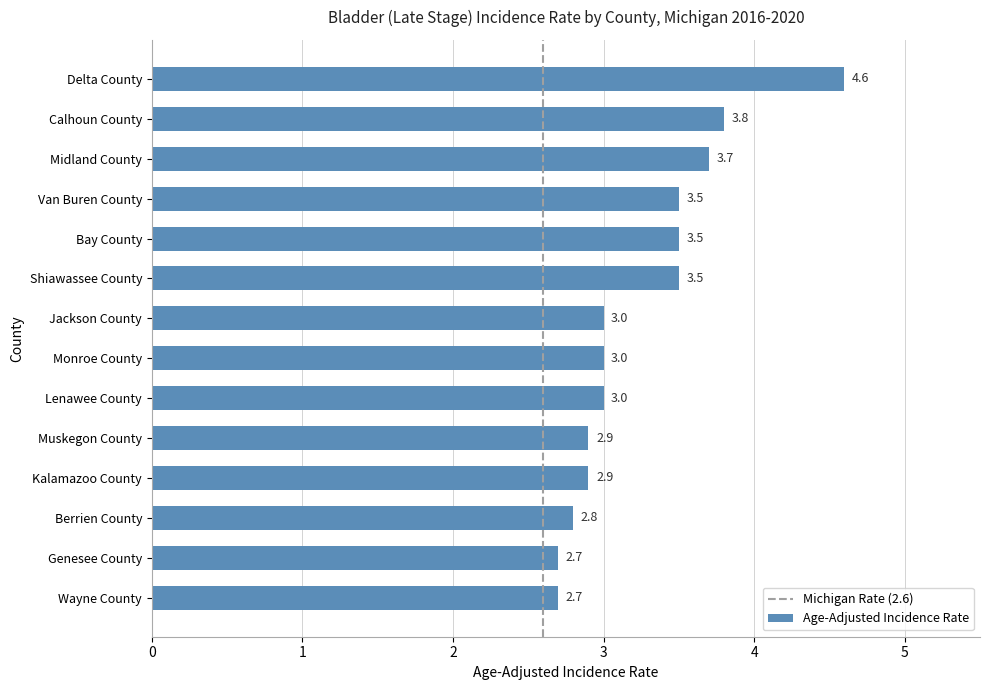

What value does the data have at Bay County?

3.5